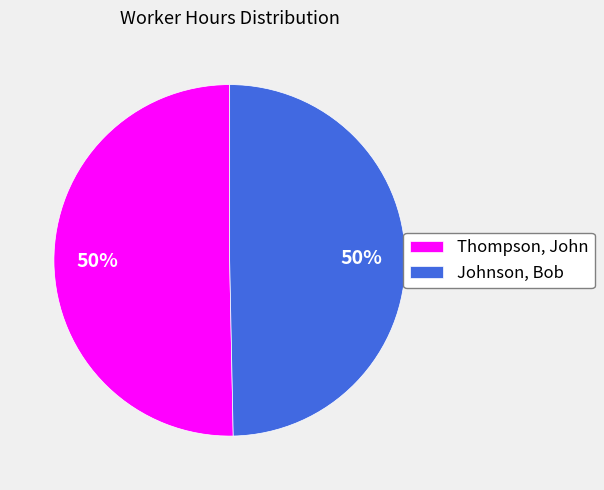

How many slices are in this pie chart?

2